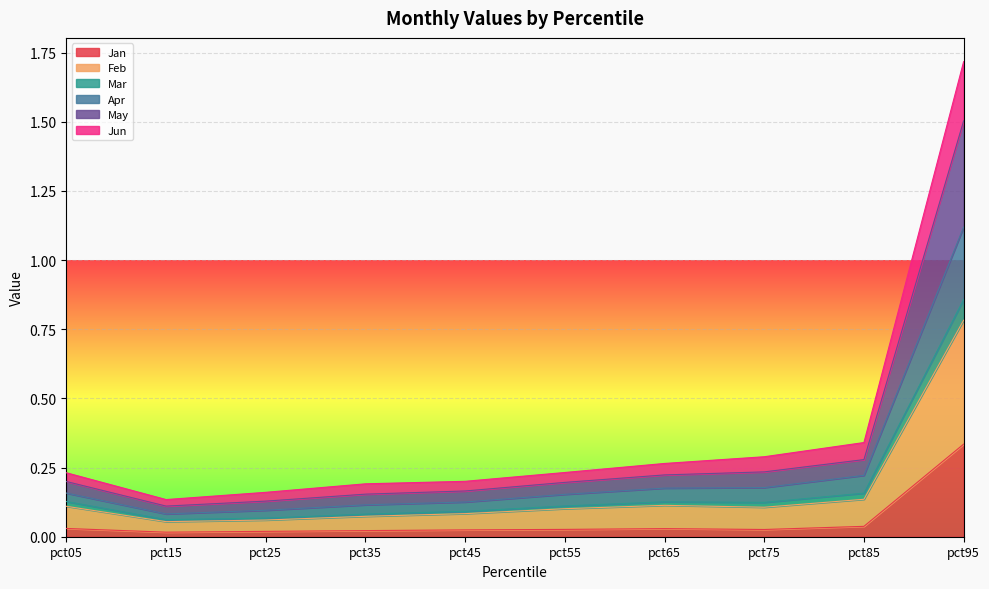

At which label does Jan reach its peak?

pct95